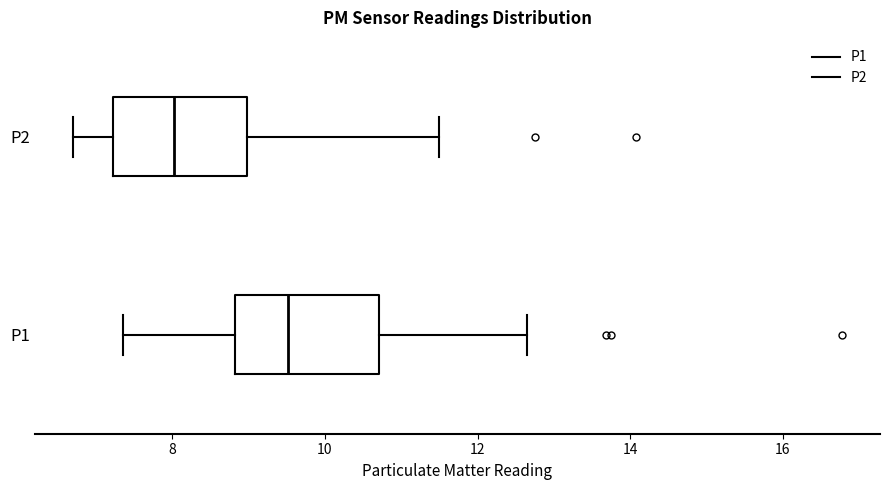

Which box has the furthest to the right median line?

P1